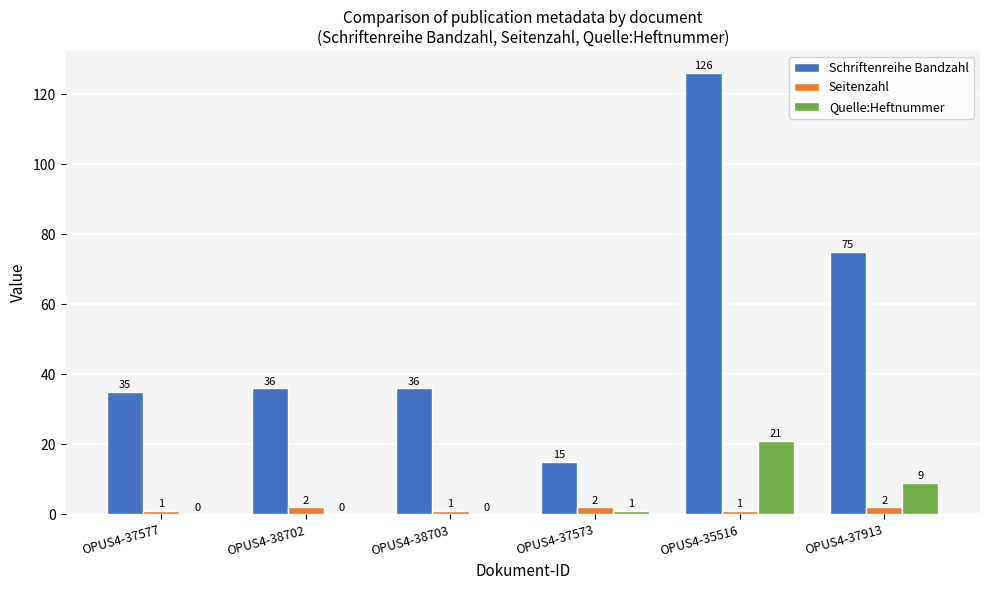

How many groups of bars are there?

6